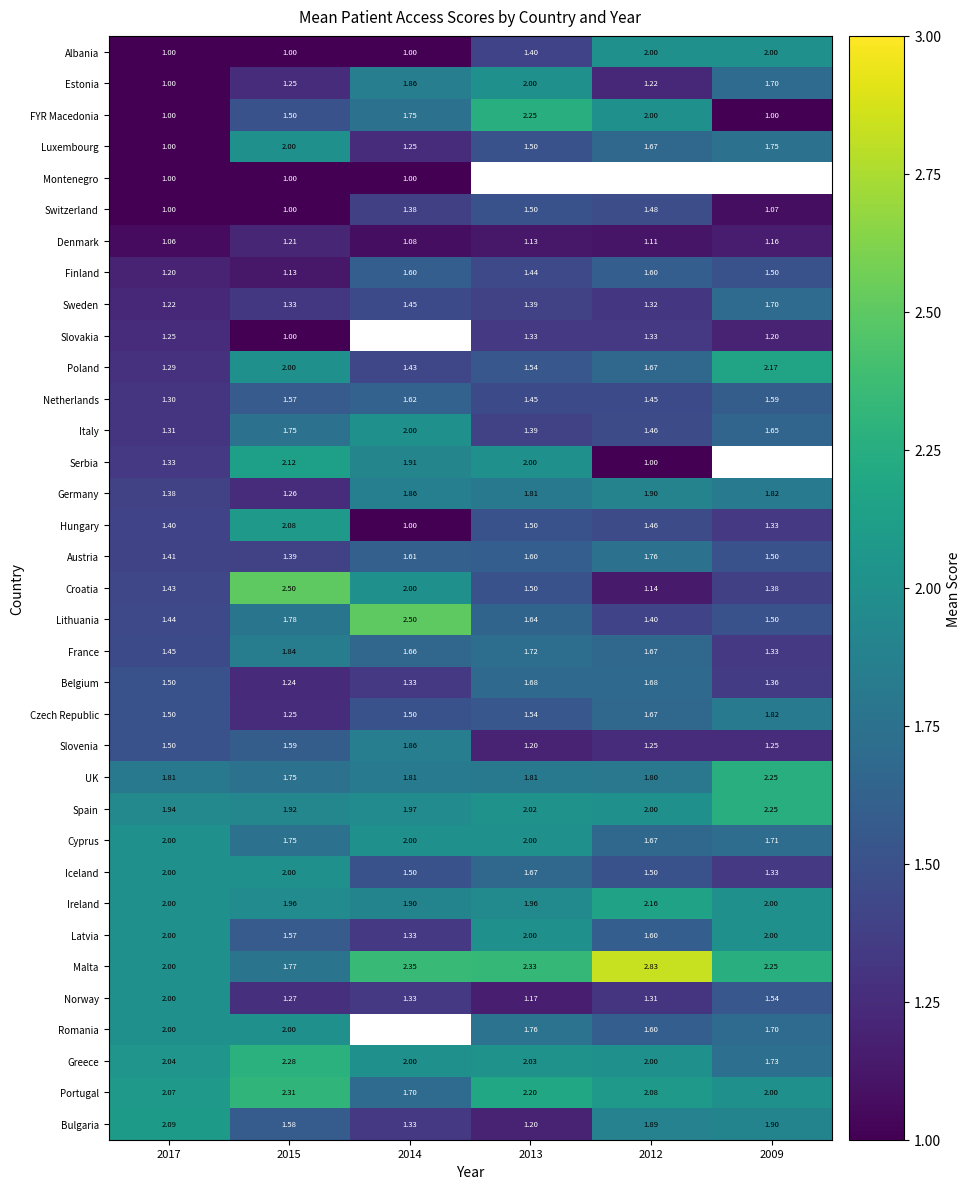

How many data points in Portugal are less than 2?

1